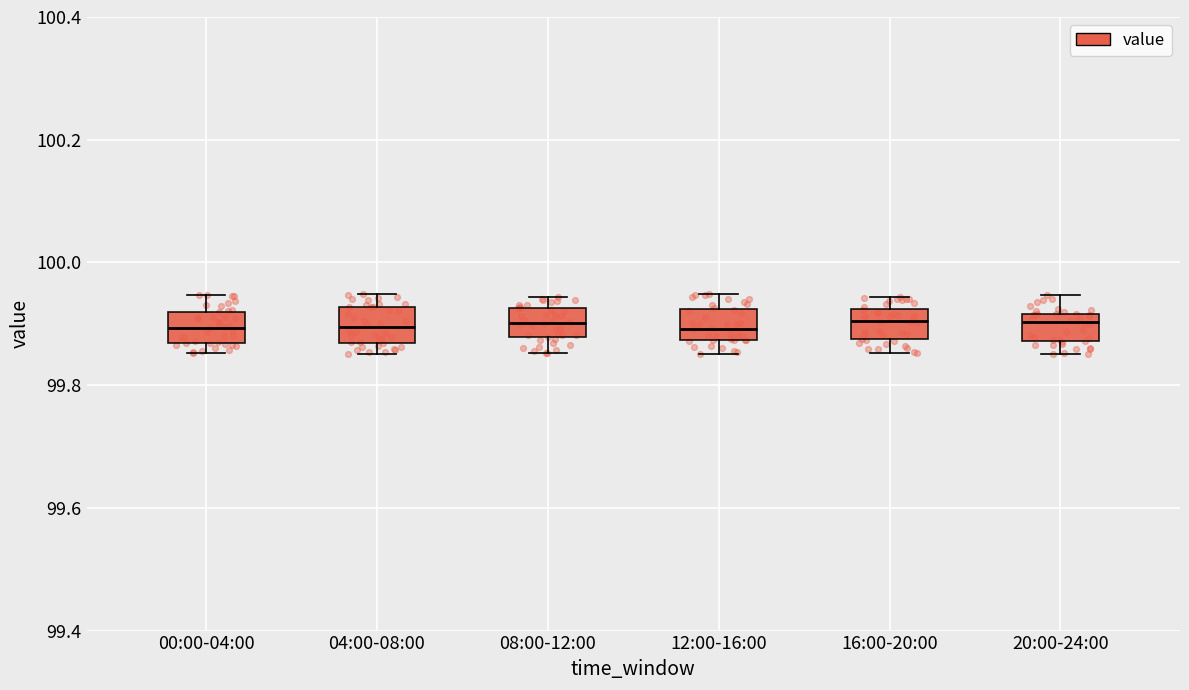

Where does the lower whisker of the box for 16:00-20:00 end on the y-axis? The values are not printed on the chart, so give them approximately, as read against the axis.

99.86